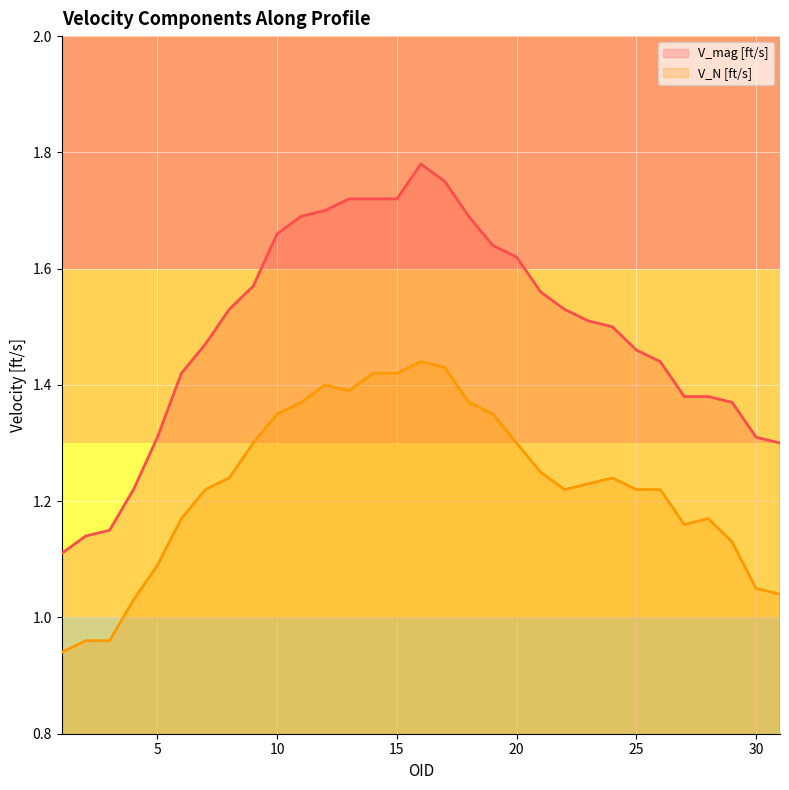

At how many categories does at least one series exceed 1?

31